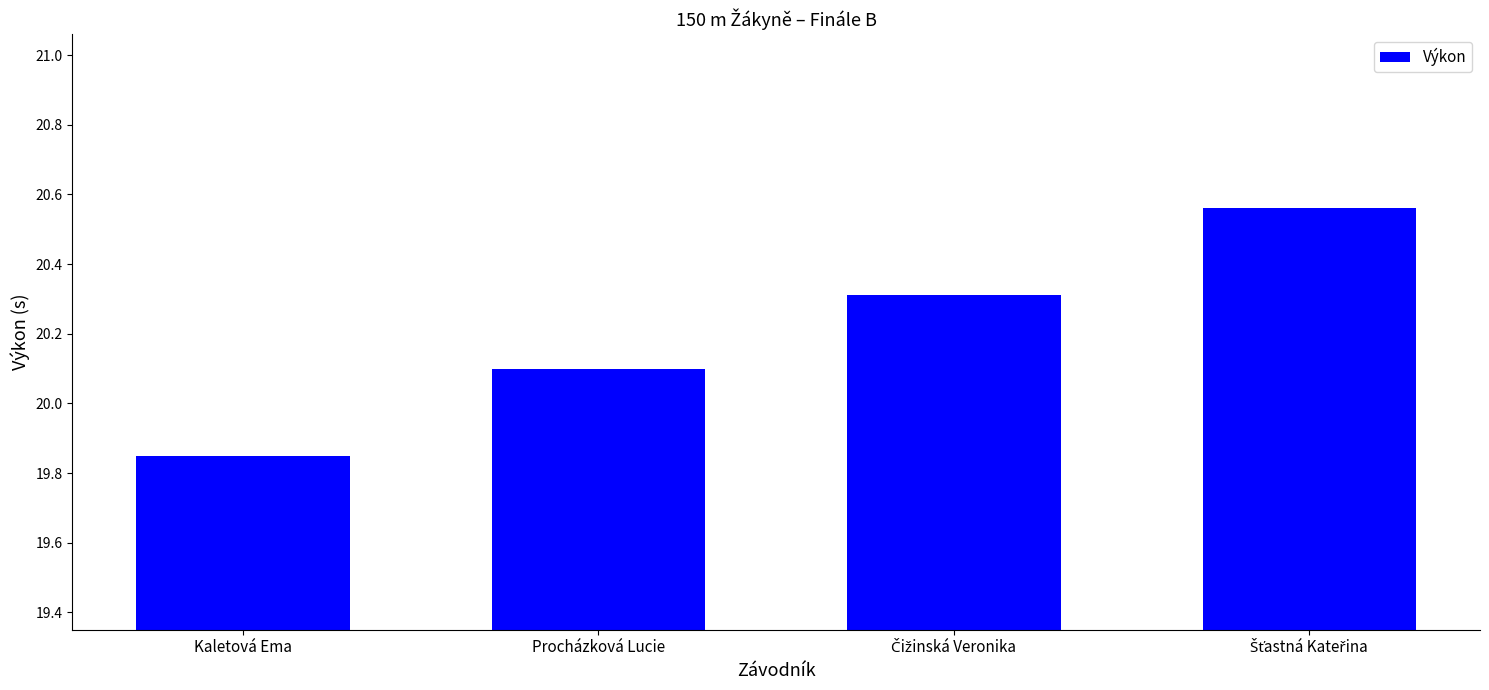

Does the chart contain stacked bars?

No